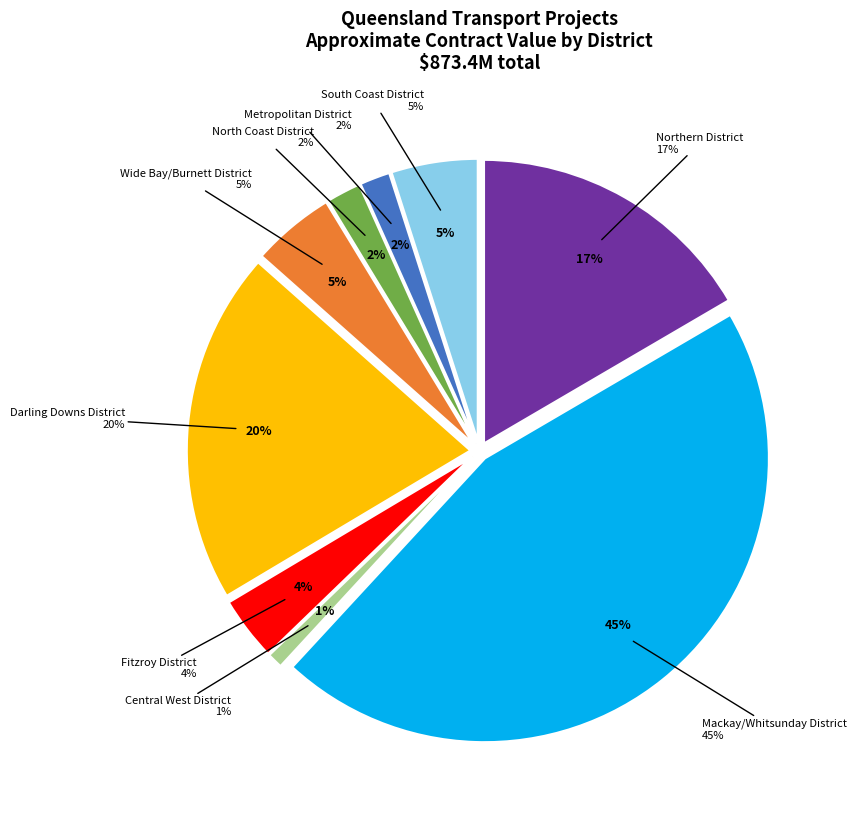

Is it true that Northern District is 17% of the pie?

True